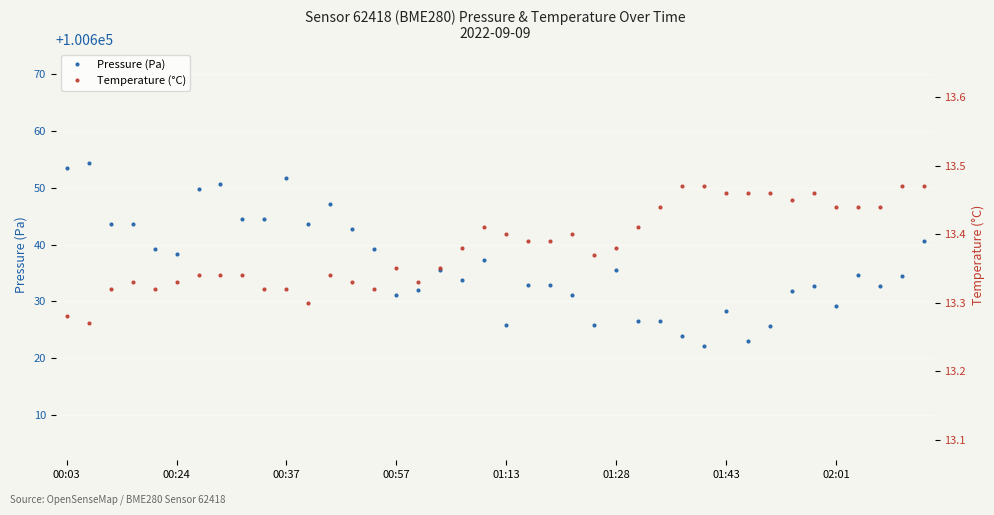

Does the chart display data point markers on the line(s)?

Yes